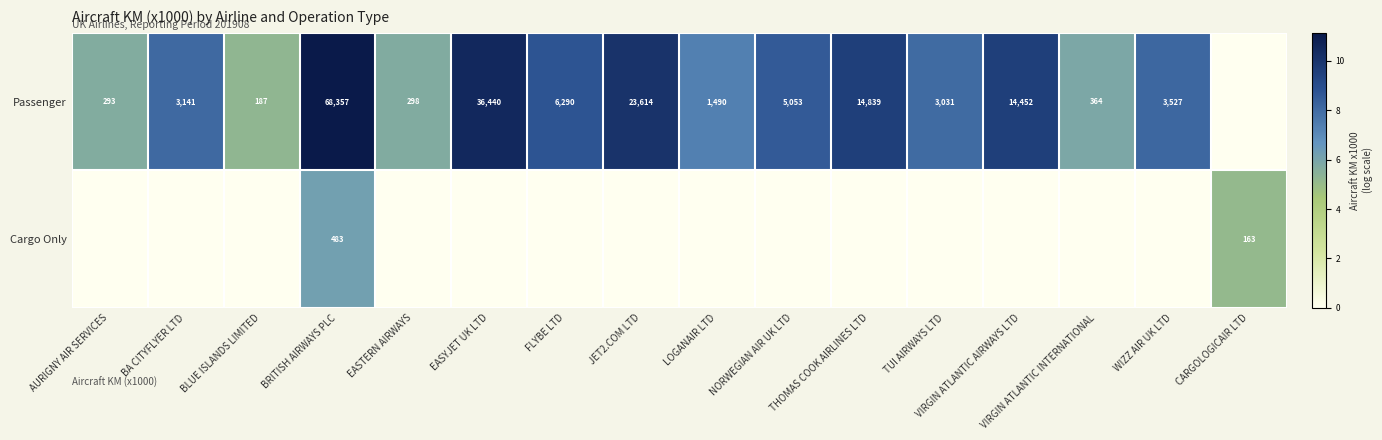

The Passenger series shows 14.8 at BRITISH AIRWAYS PLC. True or false?

False